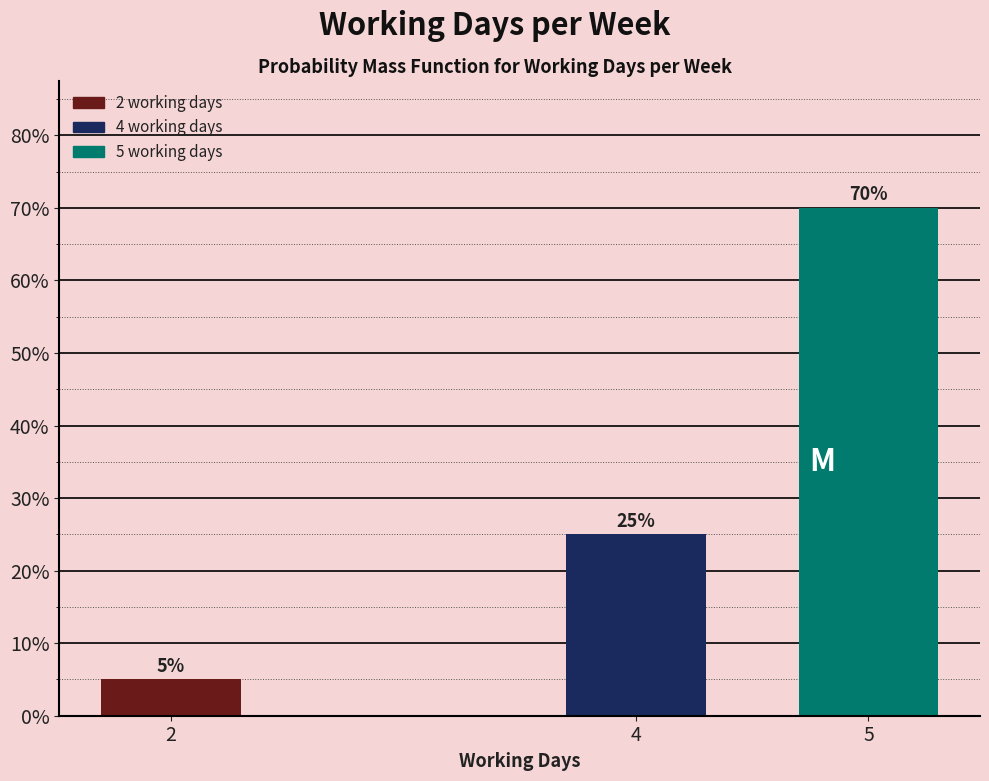

Reading right to left, list all the values displayed in this chart.

5=70	4=25	2=5